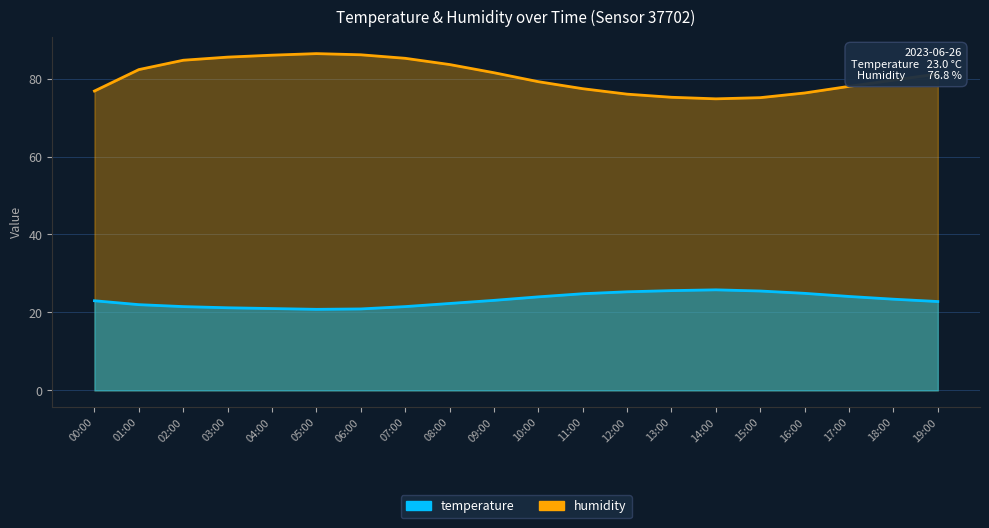

What is the difference between the highest and lowest values at 17:00?

53.9